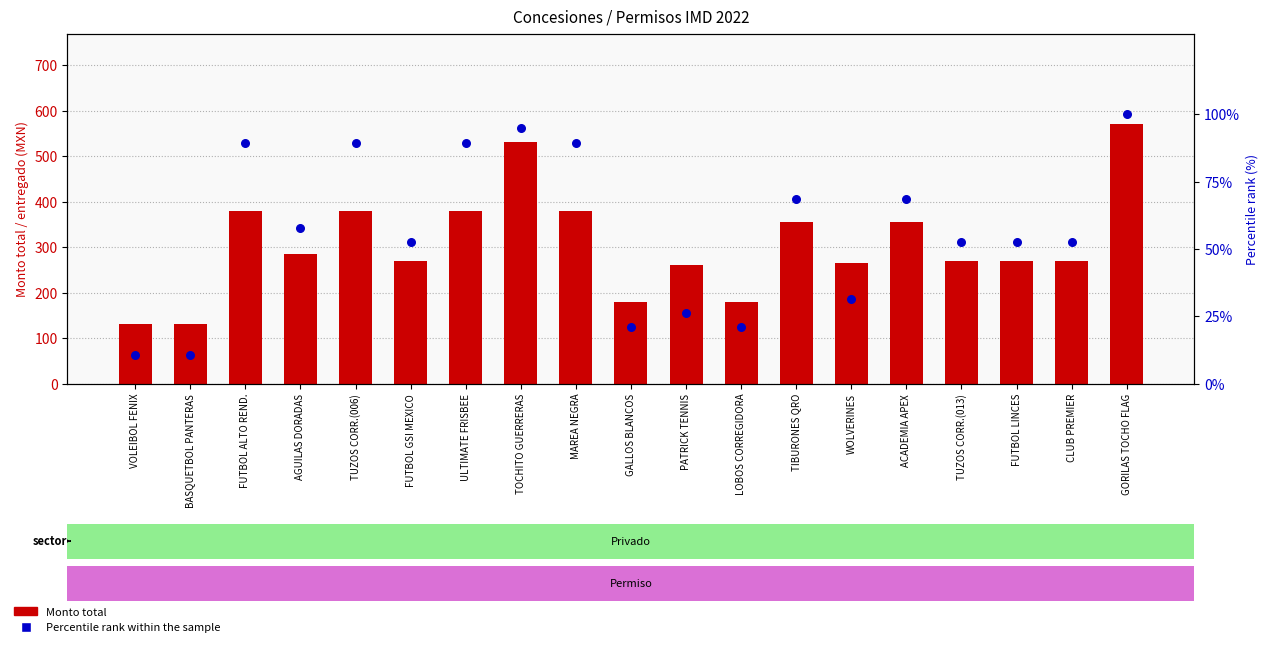

Which series contains the lowest Y value?

Percentile rank within the sample